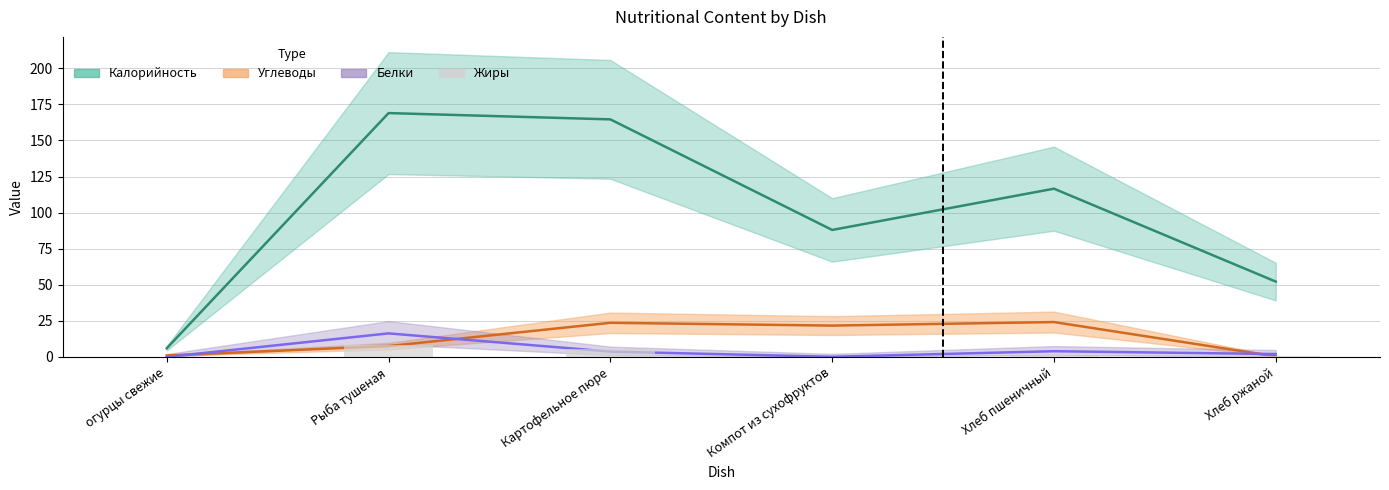

Are the bars grouped side by side (vs. stacked)?

No